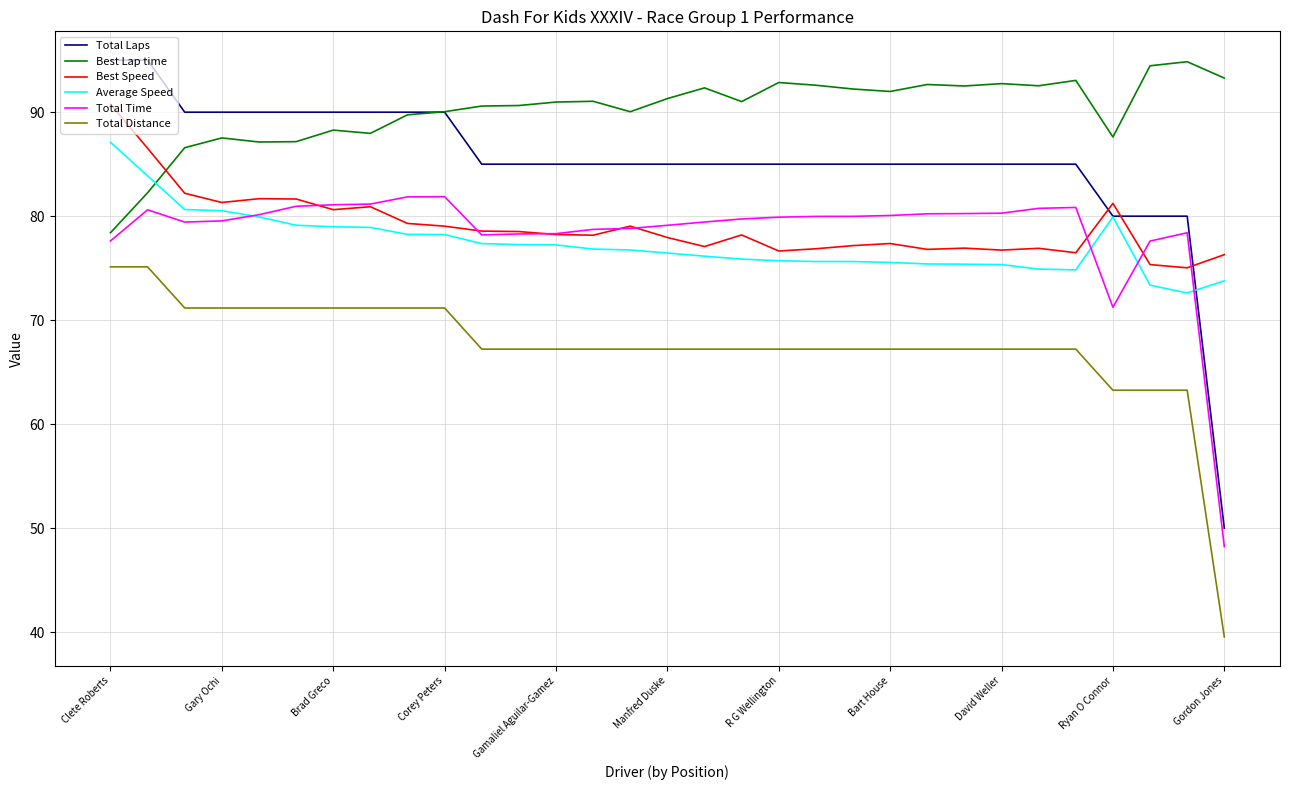

Does the chart display data point markers on the line(s)?

No